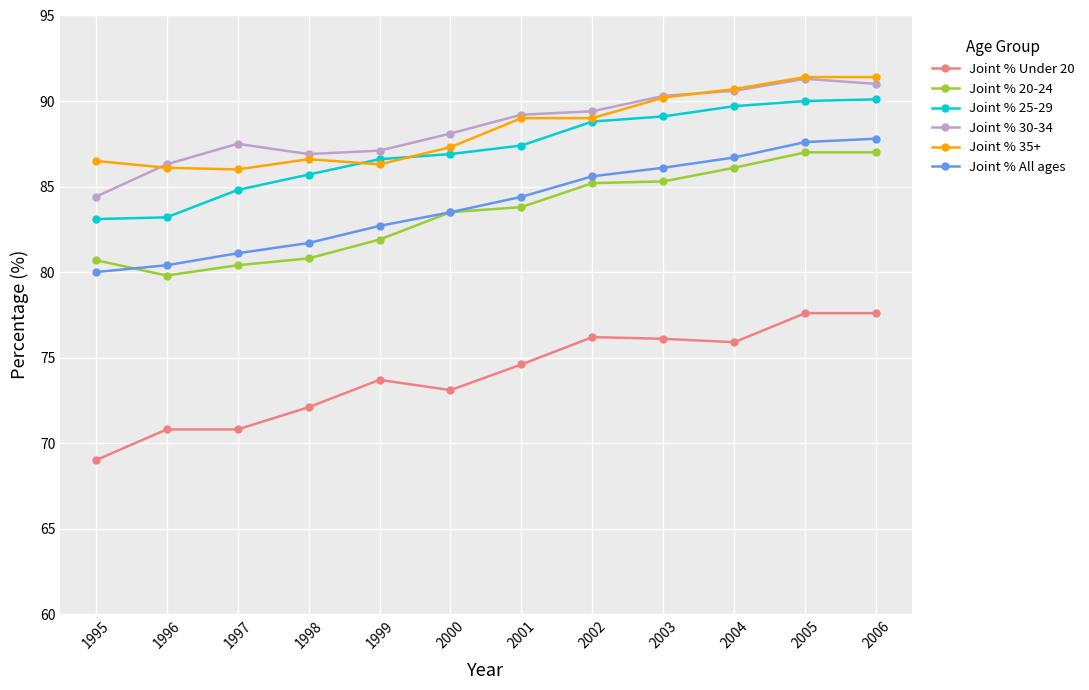

Count the number of data series in this chart.

6